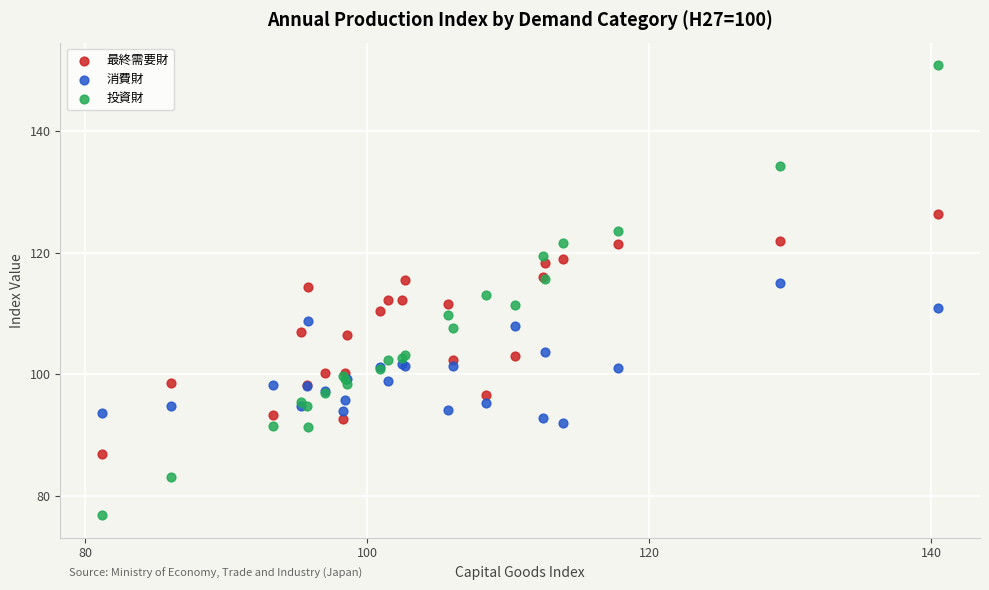

Which series contains the highest Y value?

投資財